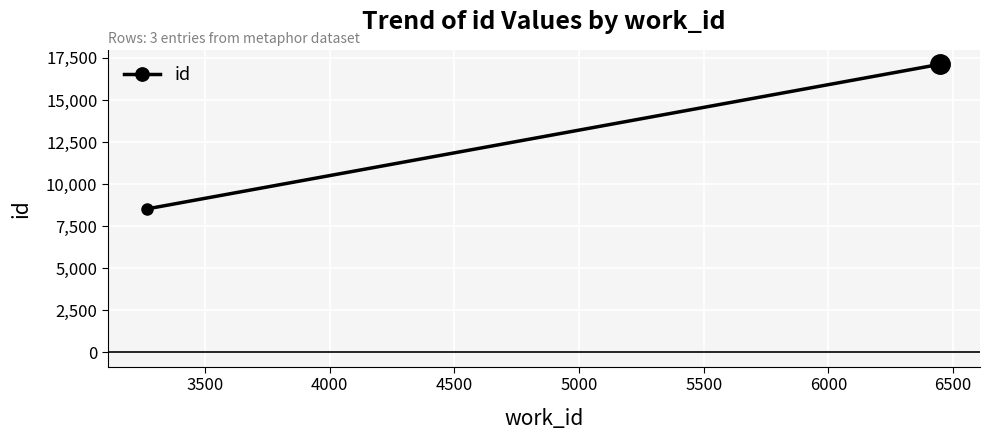

What is the value of the 1st point from the left?

8530